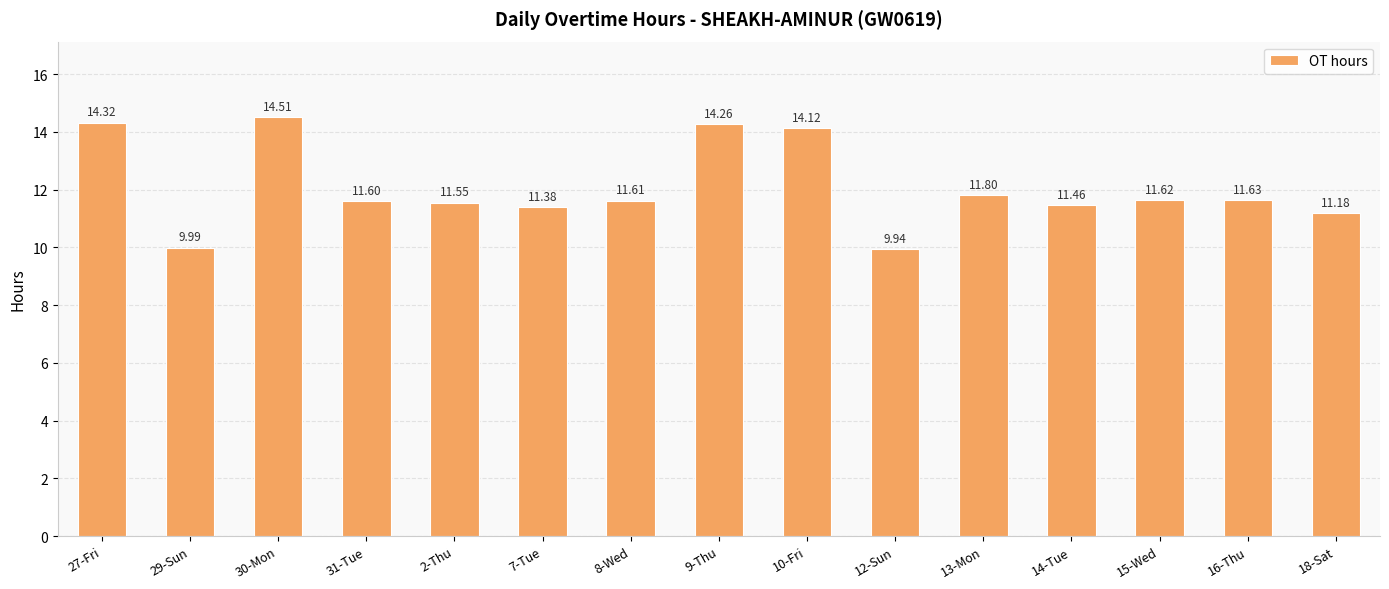

What is the ratio of the value at 2-Thu to the value at 30-Mon?

0.8